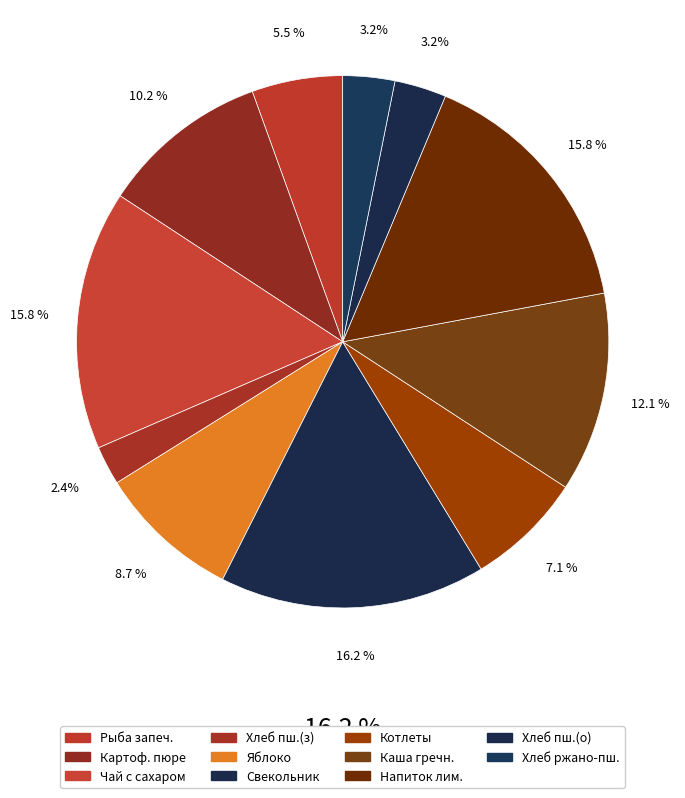

To the nearest percent, what is the average slice percentage?

9%